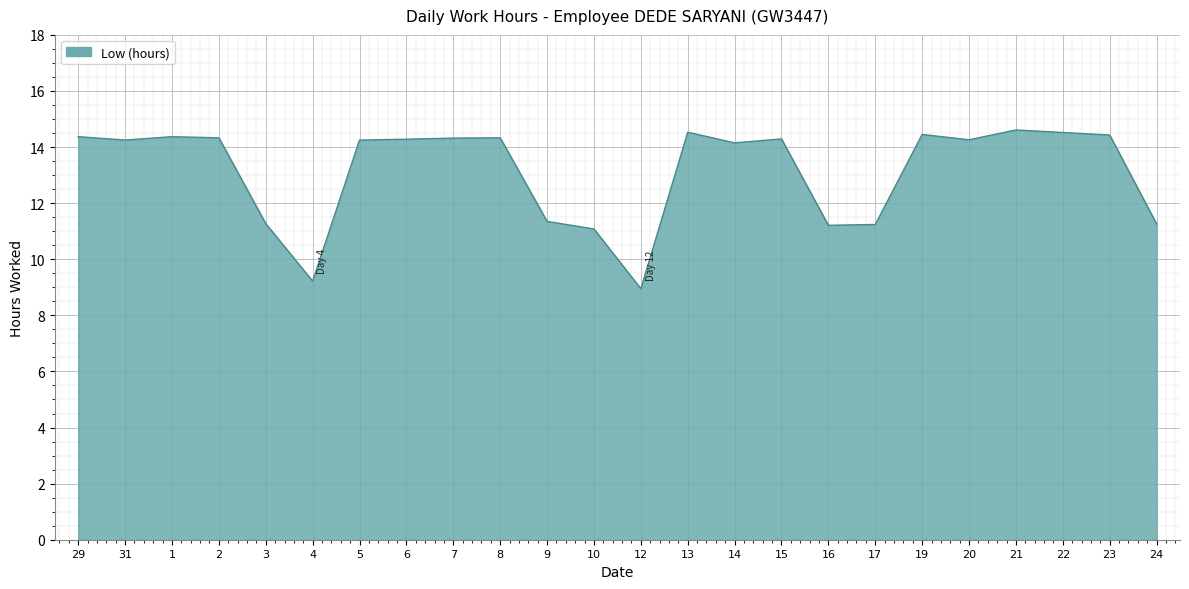

The value at 23 is 24.8. True or false?

False